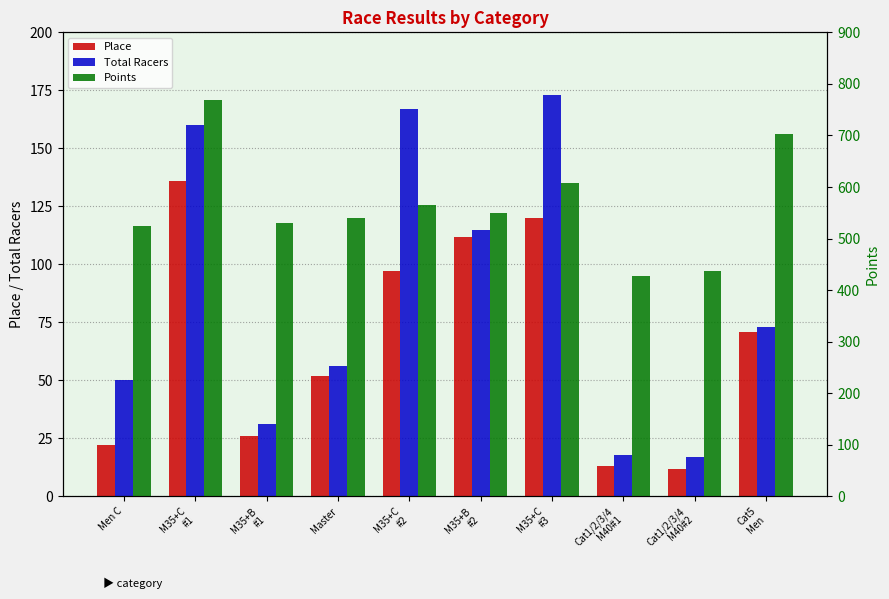

At which category does the chart reach its minimum across all series?

Cat1/2/3/4
M40#2